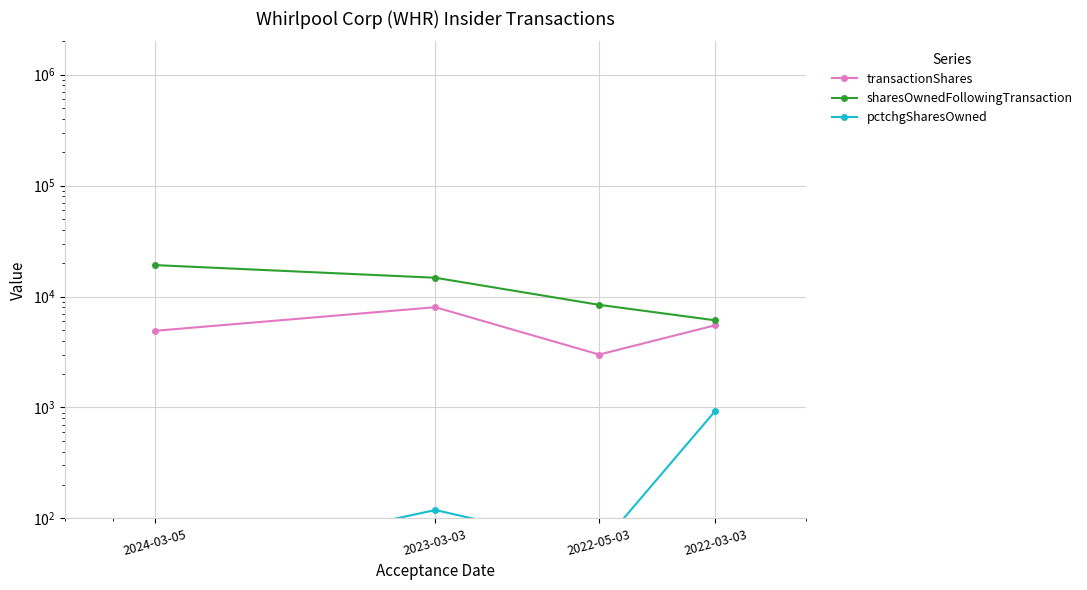

Reading right to left, extract all data points from this chart.

transactionShares: 5518	3000	8020	4914
sharesOwnedFollowingTransaction: 6108	8424	14782	19216
pctchgSharesOwned: 935	55	119	34